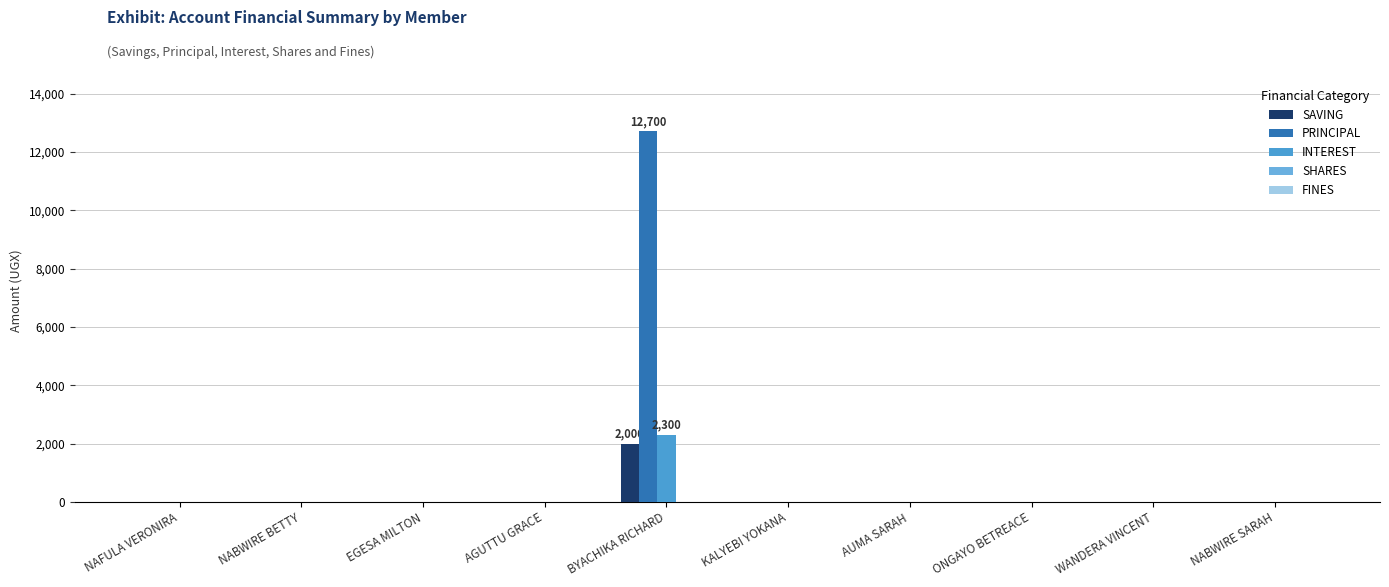

Are the bars grouped side by side (vs. stacked)?

Yes